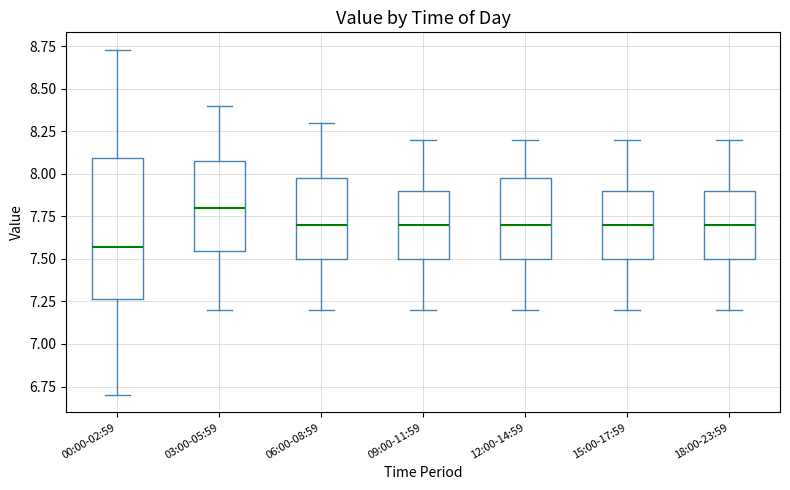

Reading left to right, read every box against the y-axis: the position of its median line, the range the box covers, and the ends of its whiskers. The values are not printed on the chart, so give them approximately, as read against the axis.

00:00-02:59: median 7.55, box 7.25 to 8.10, whiskers 6.70 to 8.75
03:00-05:59: median 7.80, box 7.55 to 8.10, whiskers 7.20 to 8.40
06:00-08:59: median 7.70, box 7.50 to 8.00, whiskers 7.20 to 8.30
09:00-11:59: median 7.70, box 7.50 to 7.90, whiskers 7.20 to 8.20
12:00-14:59: median 7.70, box 7.50 to 8.00, whiskers 7.20 to 8.20
15:00-17:59: median 7.70, box 7.50 to 7.90, whiskers 7.20 to 8.20
18:00-23:59: median 7.70, box 7.50 to 7.90, whiskers 7.20 to 8.20